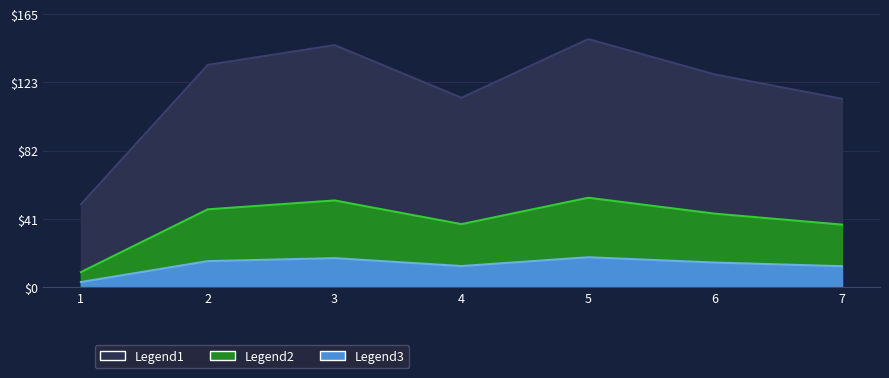

Is it true that the value at 7 is 113.8?

True